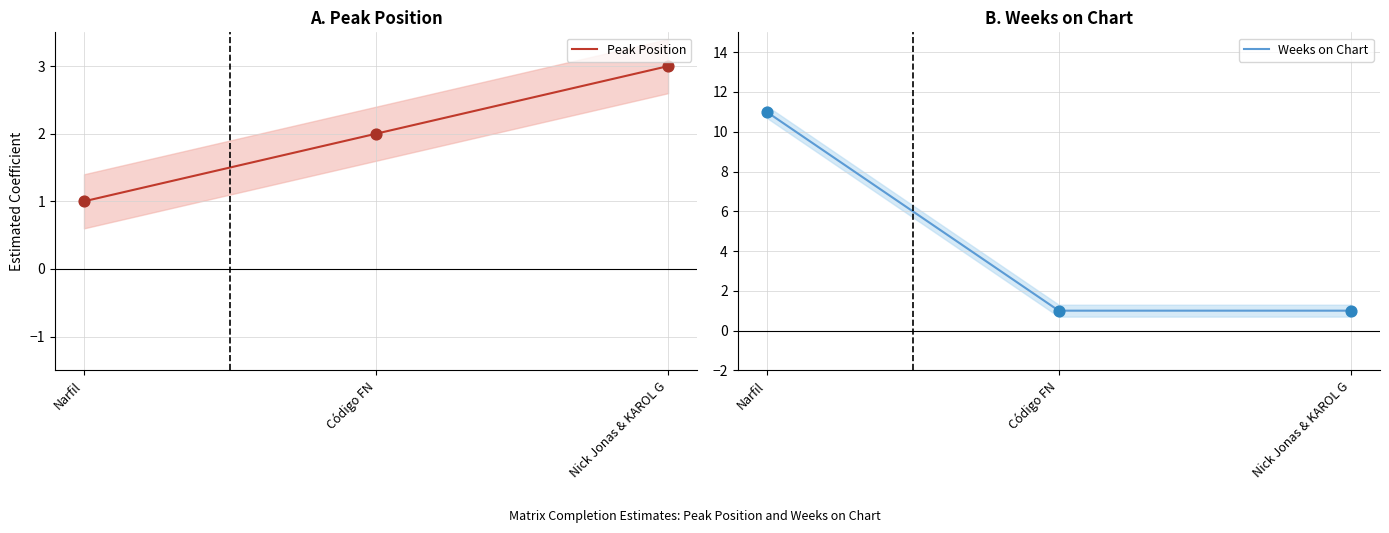

Is the value of Peak Position at Nick Jonas & KAROL G greater than the value of Weeks on Chart at Nick Jonas & KAROL G?

Yes